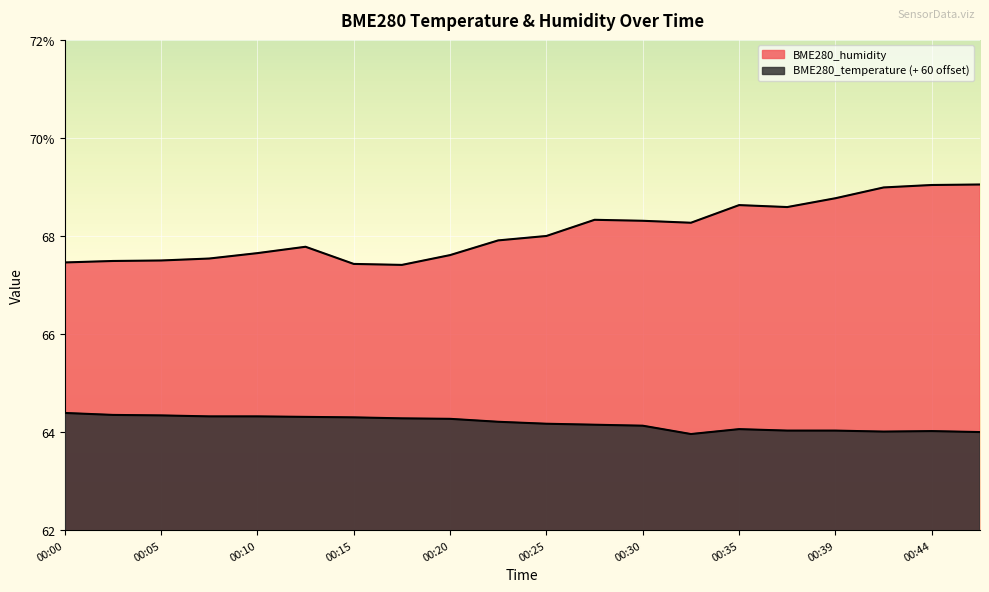

What is the difference between the second highest and second lowest values in the BME280_humidity series?

1.6